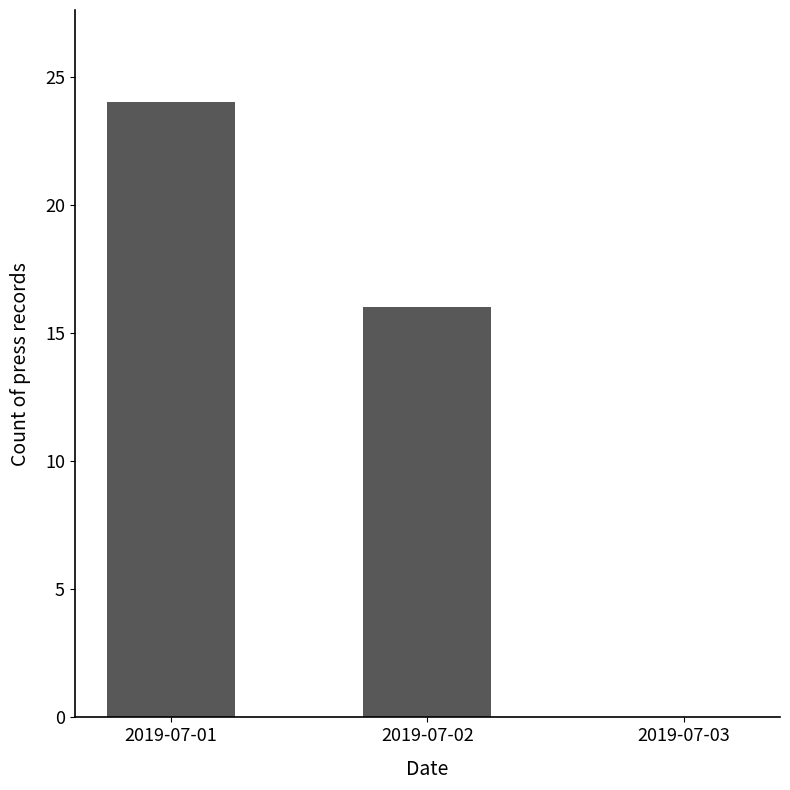

What is the maximum value shown in the chart?

24